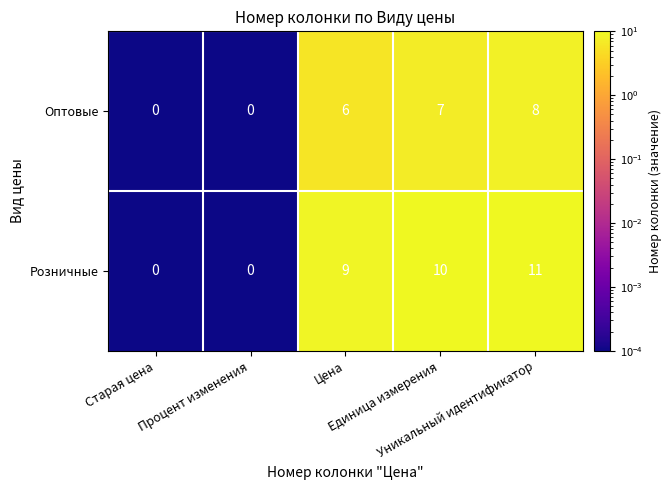

List the series in order of their peak value, highest first.

Розничные, Оптовые